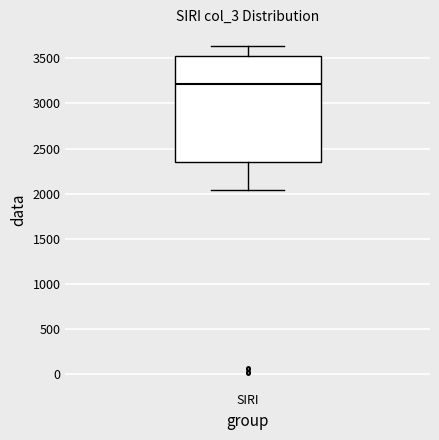

Where does the lower whisker of the box for SIRI end on the y-axis? The values are not printed on the chart, so give them approximately, as read against the axis.

2050